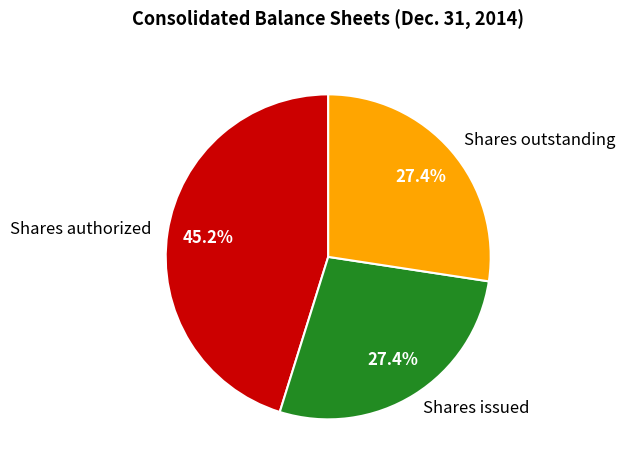

Which slice is the largest?

Shares authorized